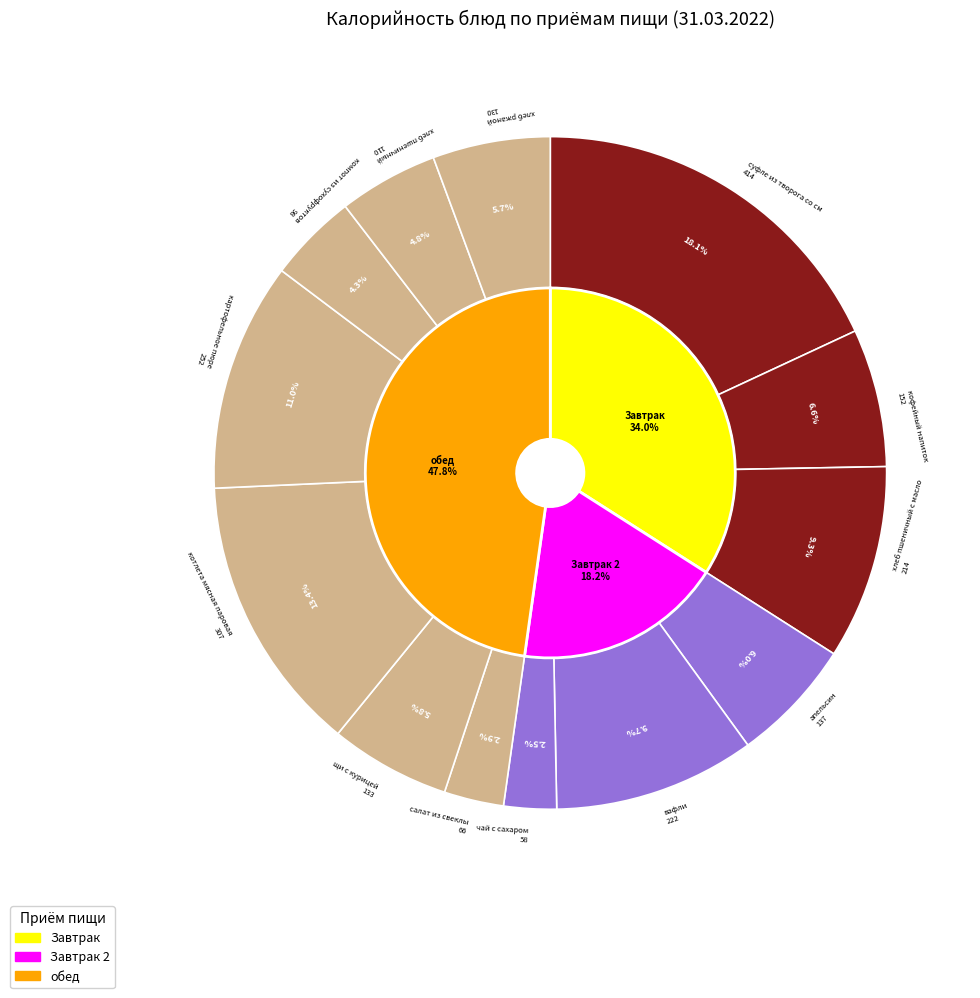

The апельсин slice represents 1% of the pie. True or false?

False